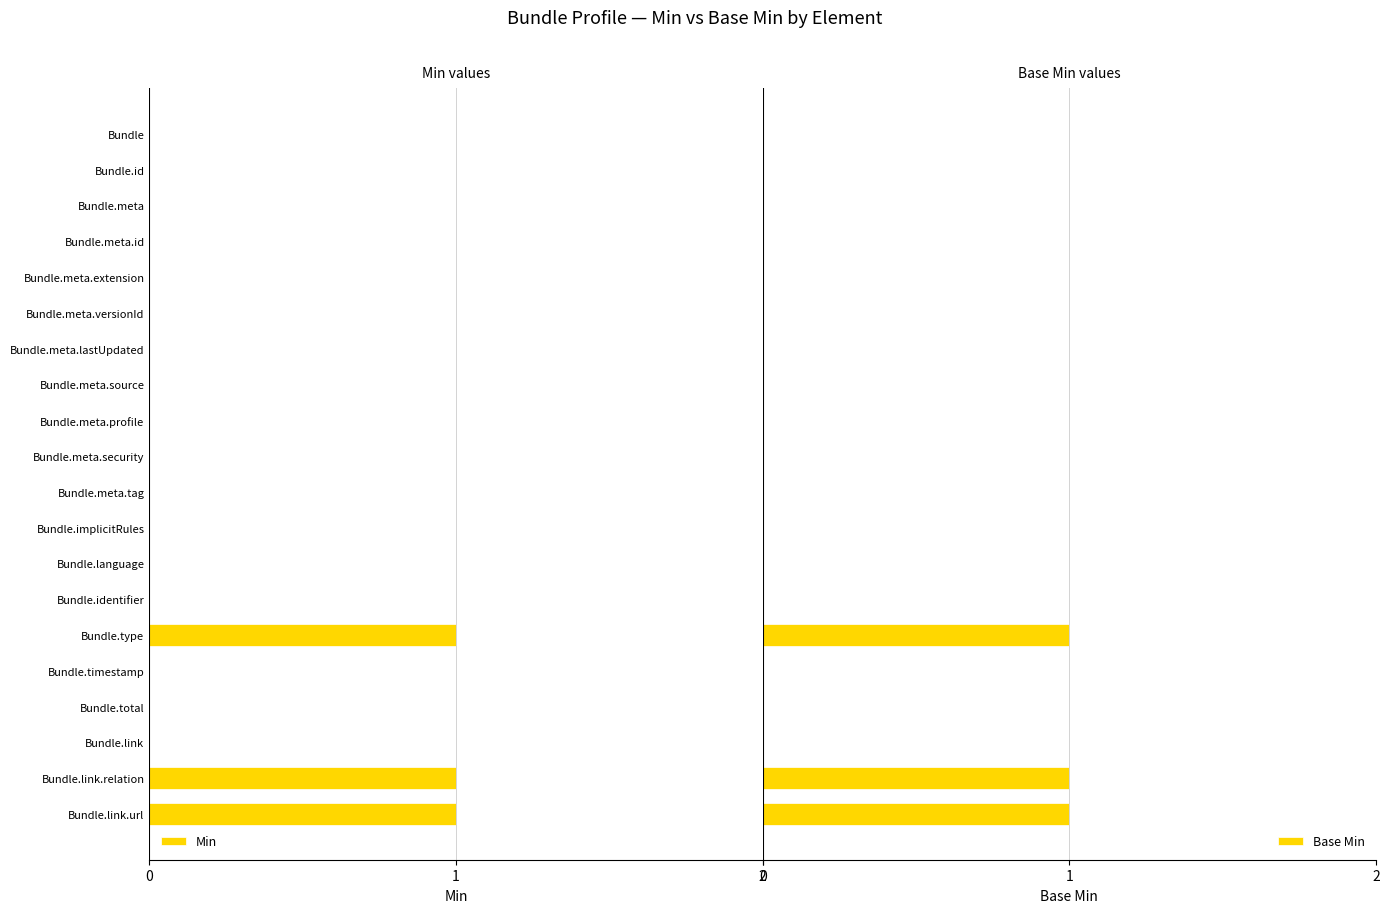

What is the sum of all Base Min values?

3